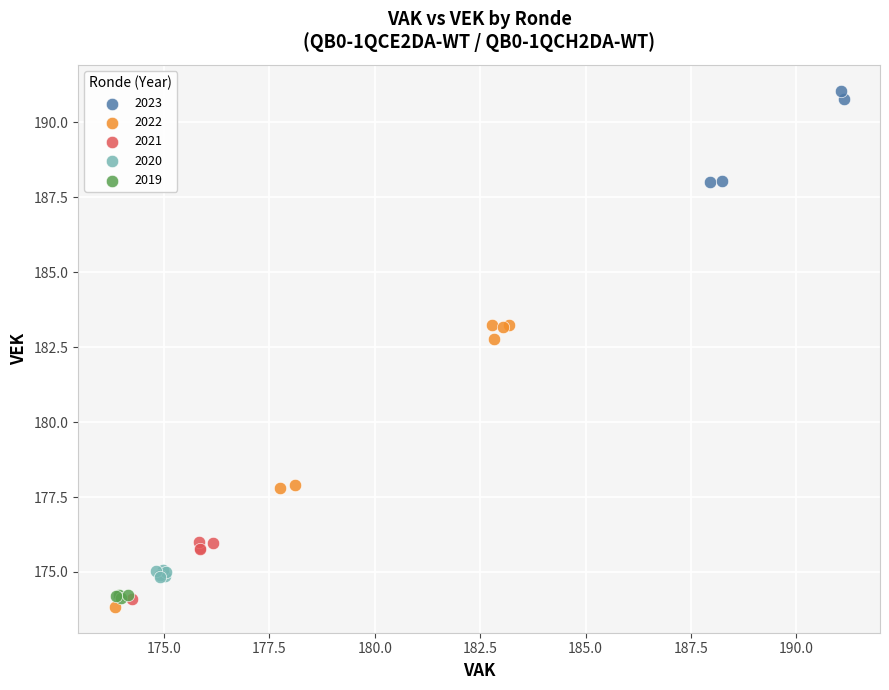

Which series reaches the maximum Y coordinate?

2023